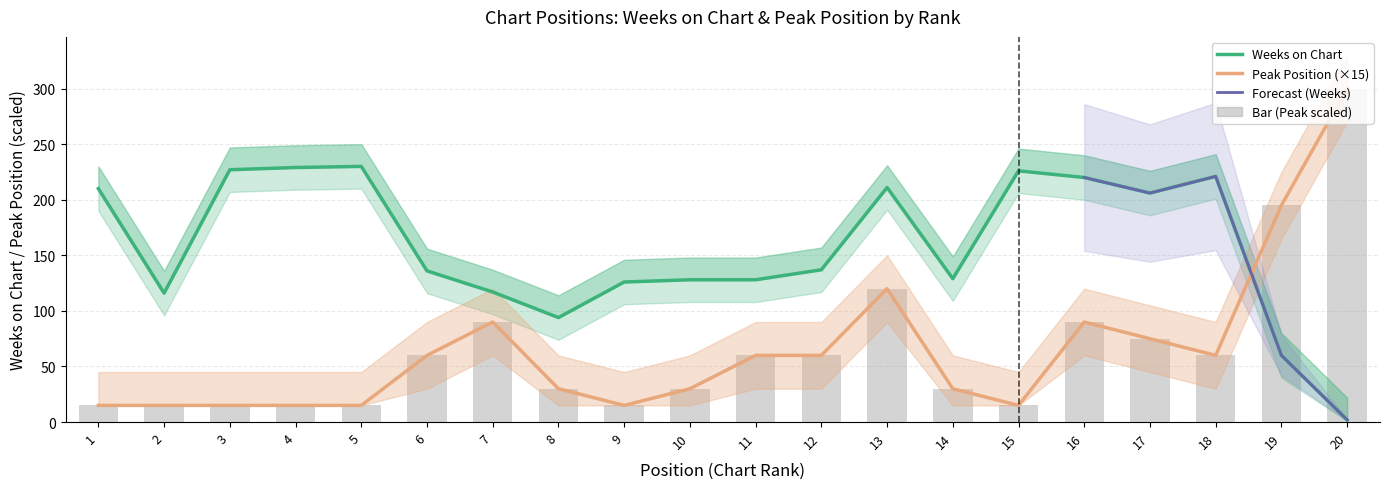

Reading left to right, extract all data points from this chart.

Weeks on Chart: 210	116	227	229	230	136	117	94	126	128	128	137	211	129	226	220	206	221	60	2
Peak Position: 15	15	15	15	15	60	90	30	15	30	60	60	120	30	15	90	75	60	195	300